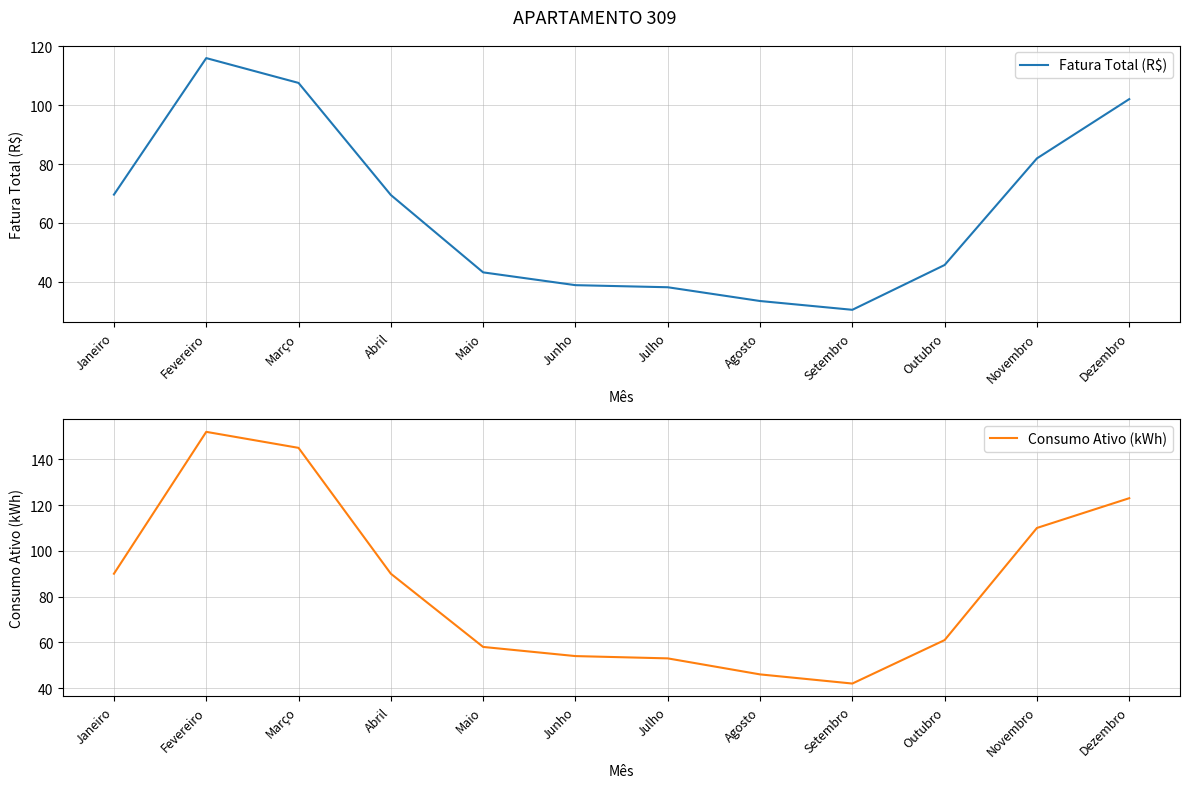

Does the chart display data point markers on the line(s)?

No